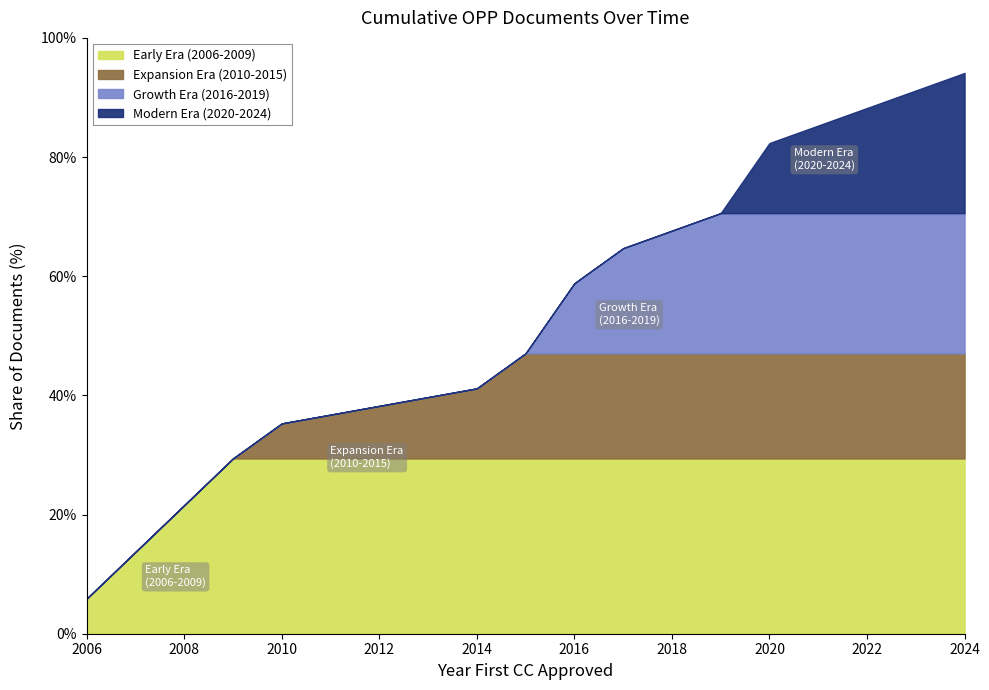

Rank the series at 2009 from highest to lowest value.

Early Era (2006-2009), Expansion Era (2010-2015), Growth Era (2016-2019), Modern Era (2020-2024)